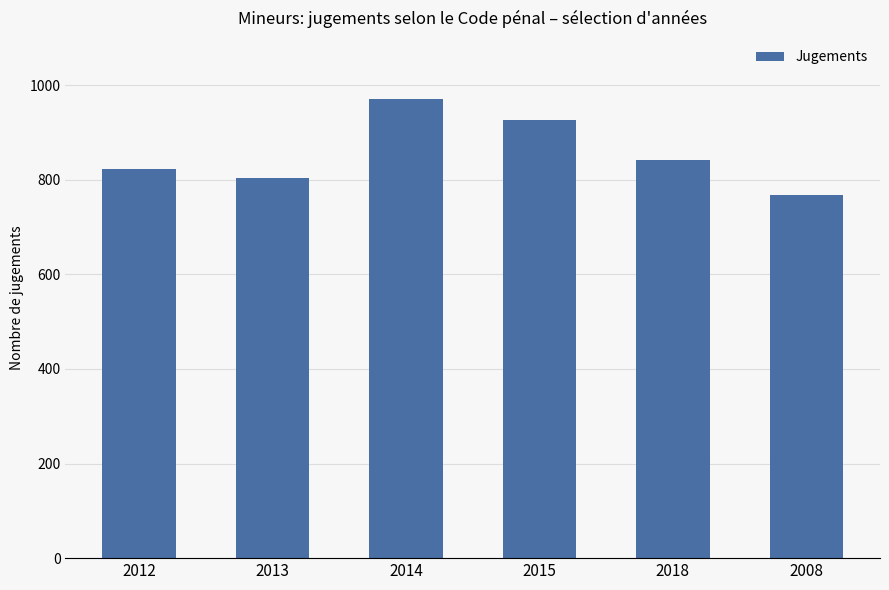

What is the average value?

856